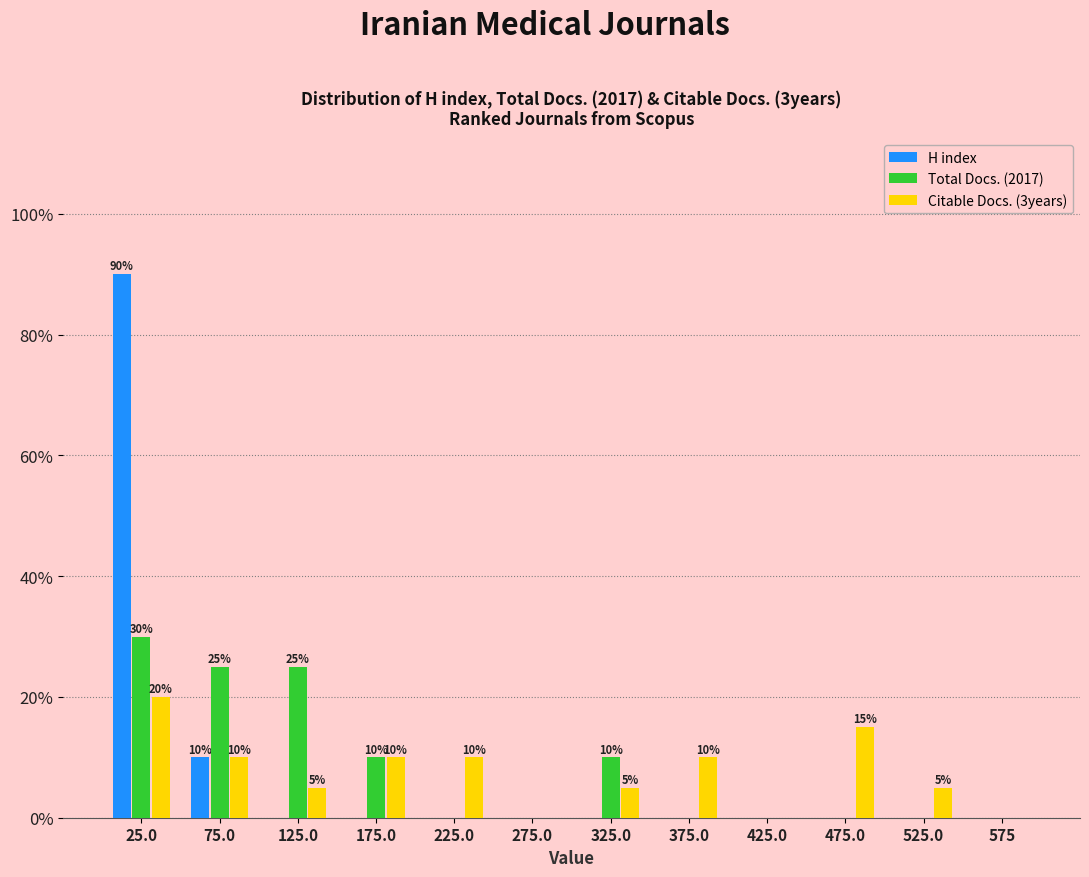

In the H index series, which range on the x-axis has the tallest bar?

0 to 50